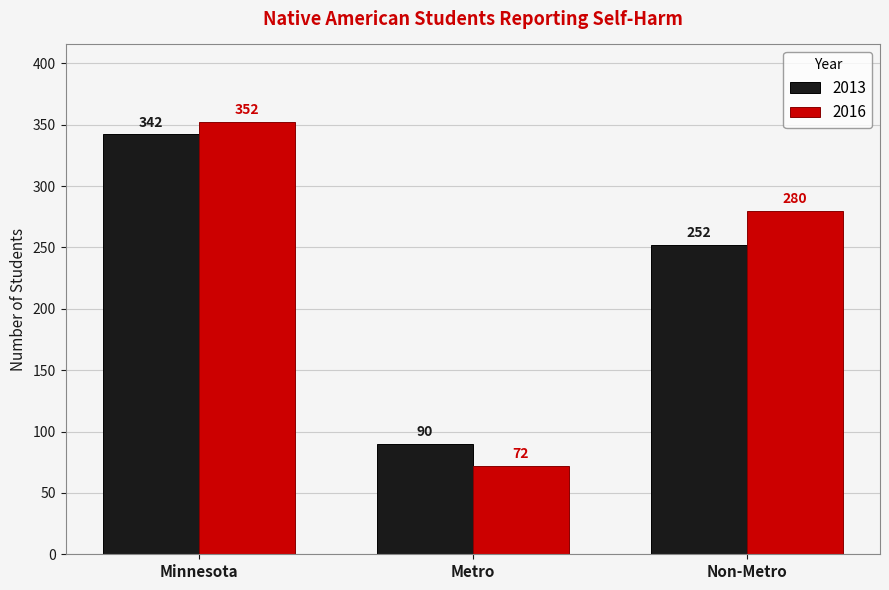

How many bars are there in total?

6